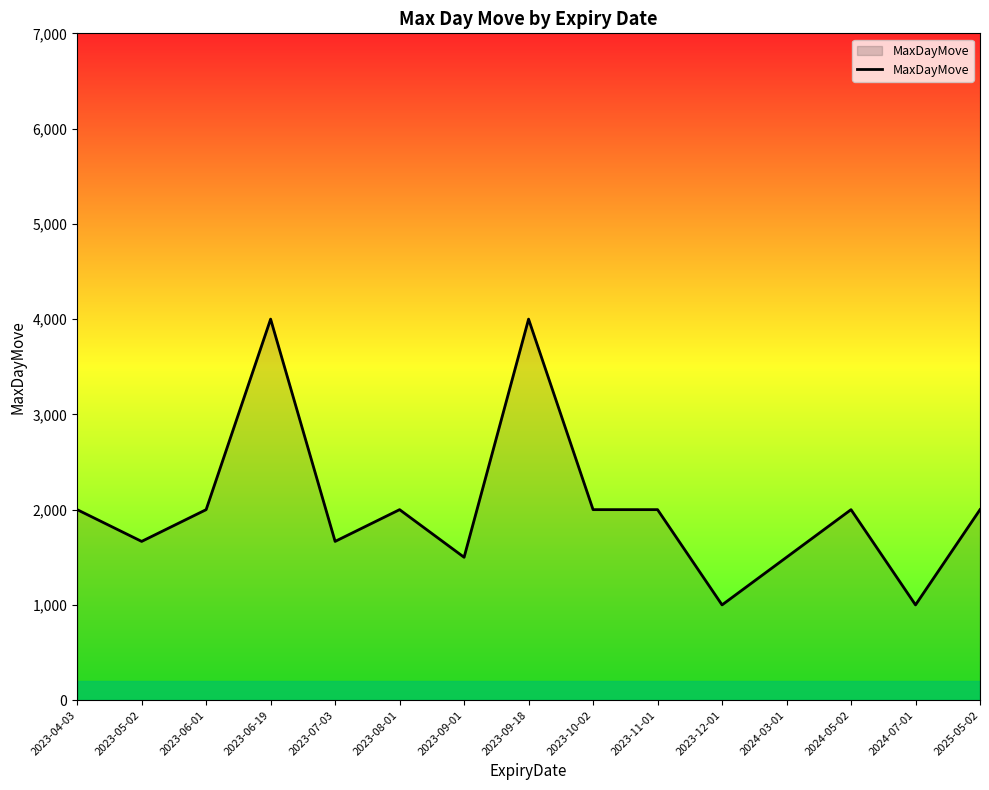

Between 2024-05-02 and 2024-07-01, which is larger?

2024-05-02